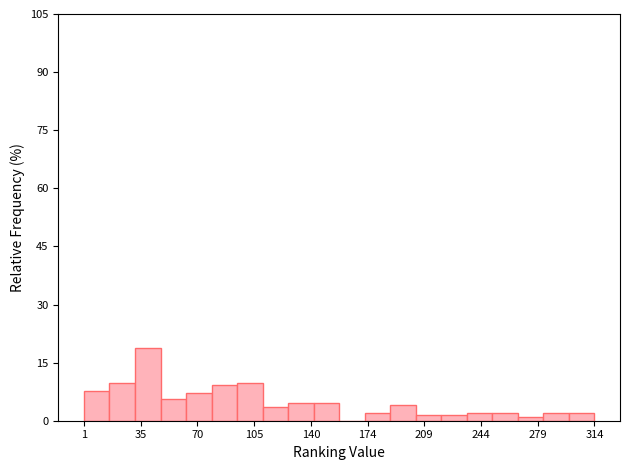

Read against the x-axis, roughly where is the centre of the tallest bar?

40